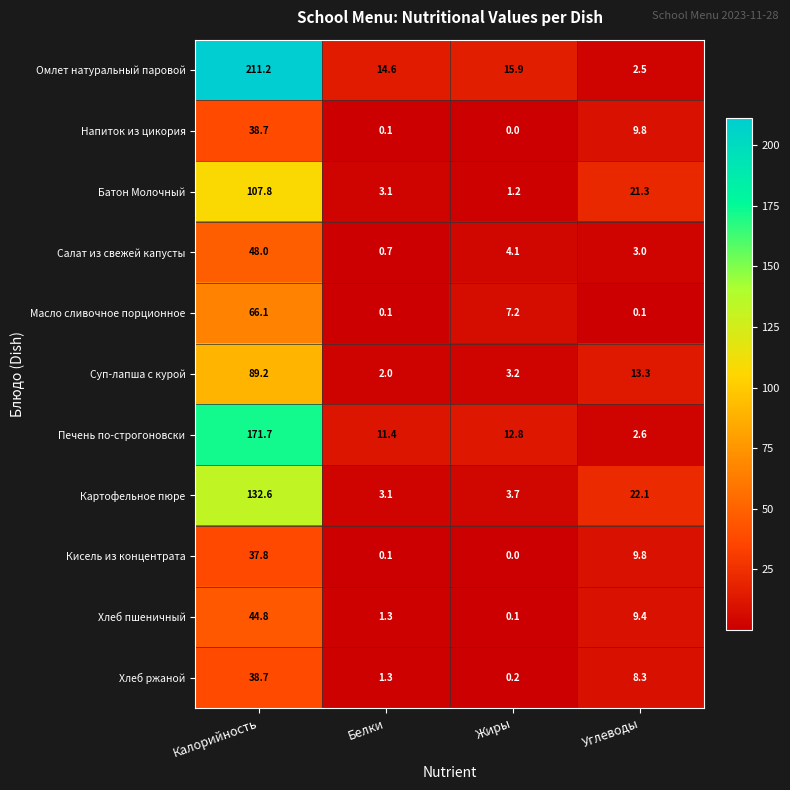

Which series has the widest spread of values?

Омлет натуральный паровой